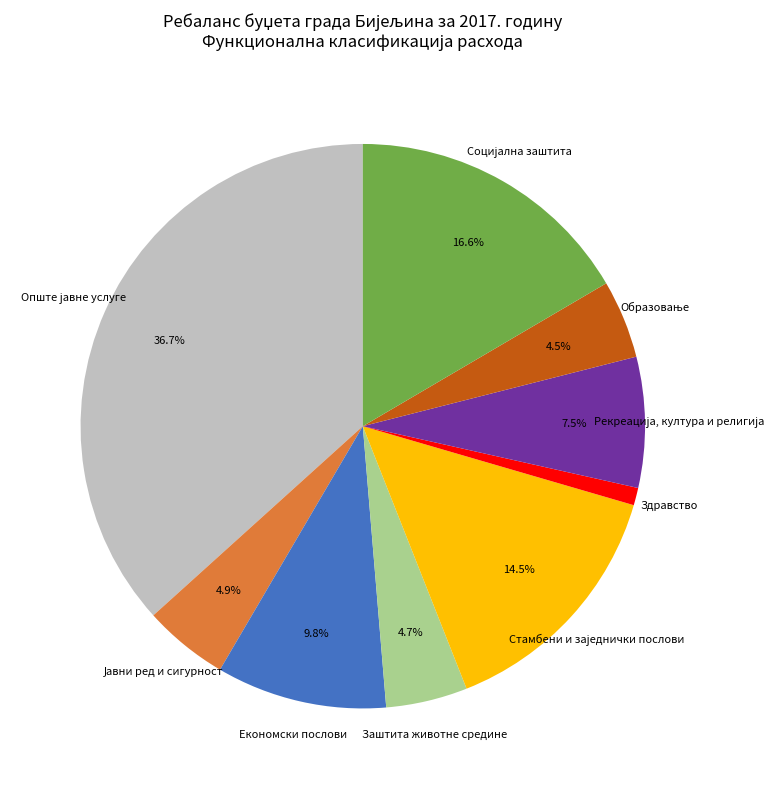

Is there any slice that represents more than half of the pie?

No